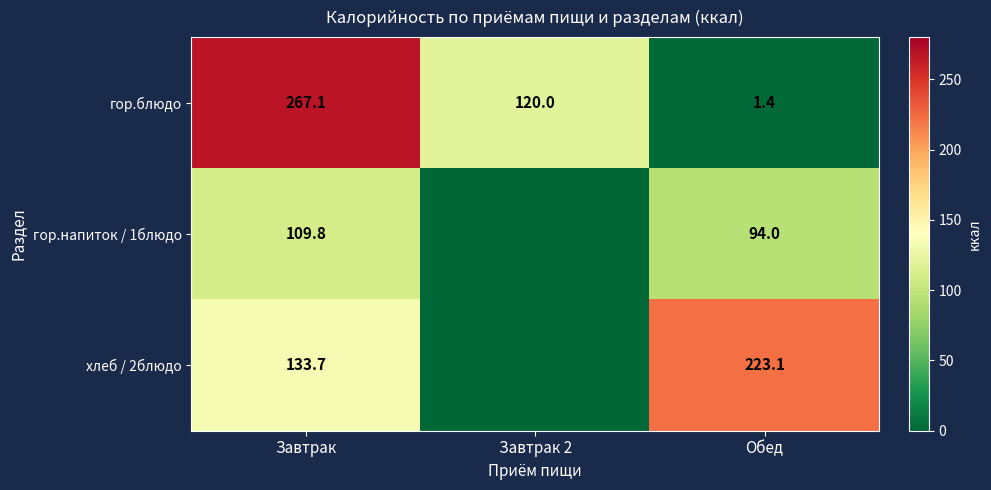

How many categories are shown in the chart?

3